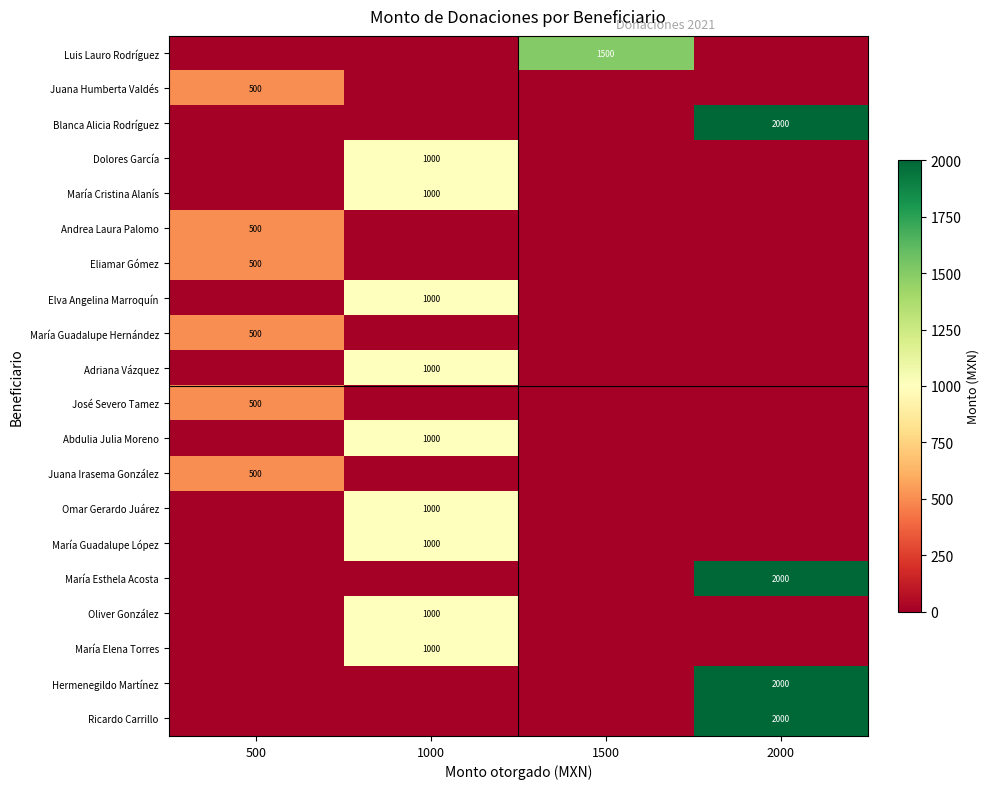

The María Esthela Acosta series shows 2987 at 2000. True or false?

False